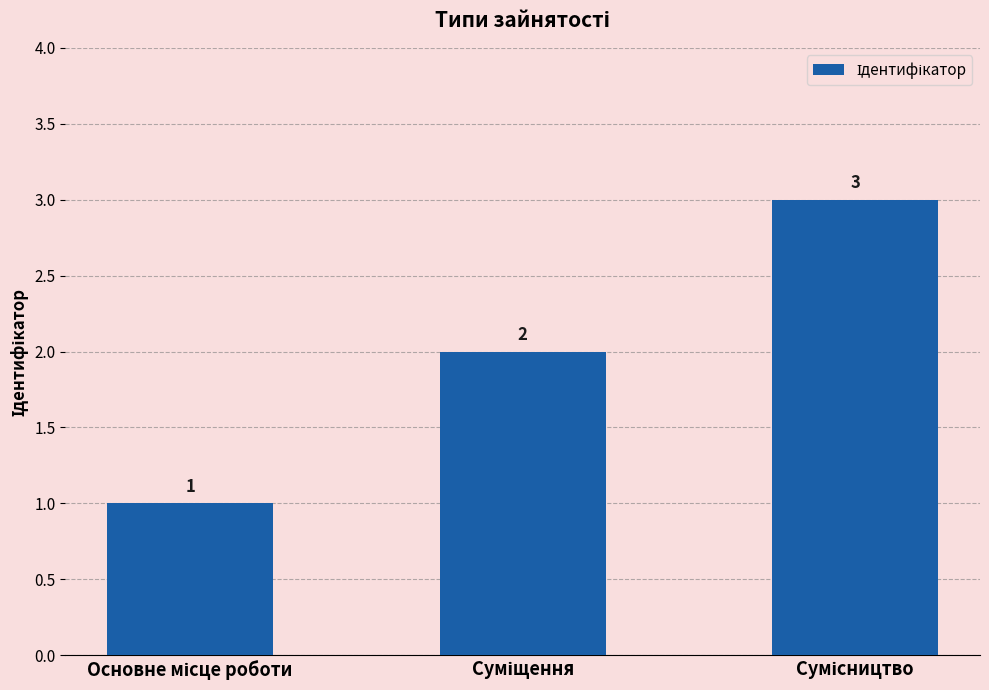

How many values are between 1 and 3?

3